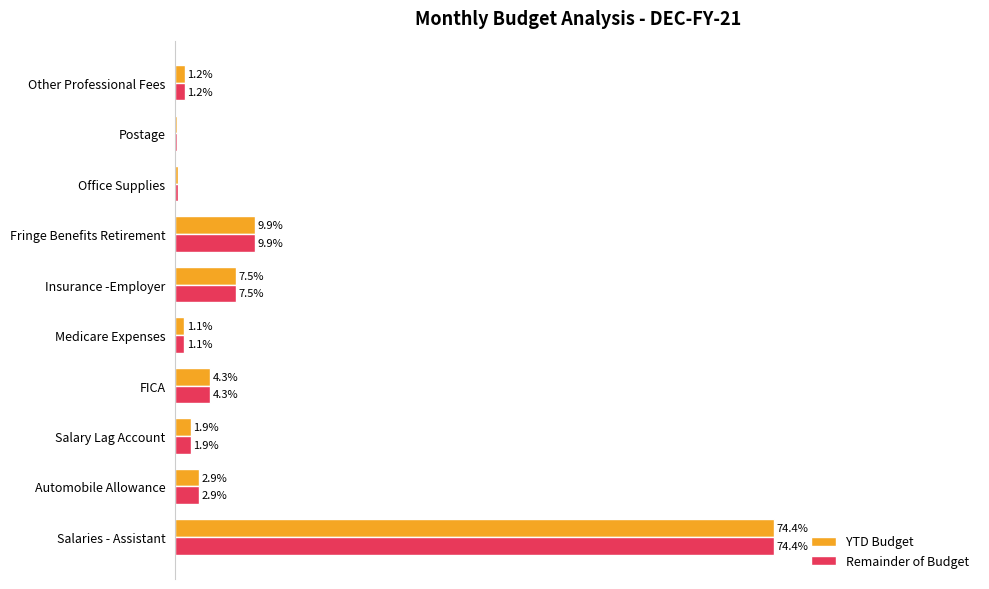

Is the value of Remainder of Budget at Postage greater than the value of YTD Budget at Office Supplies?

No